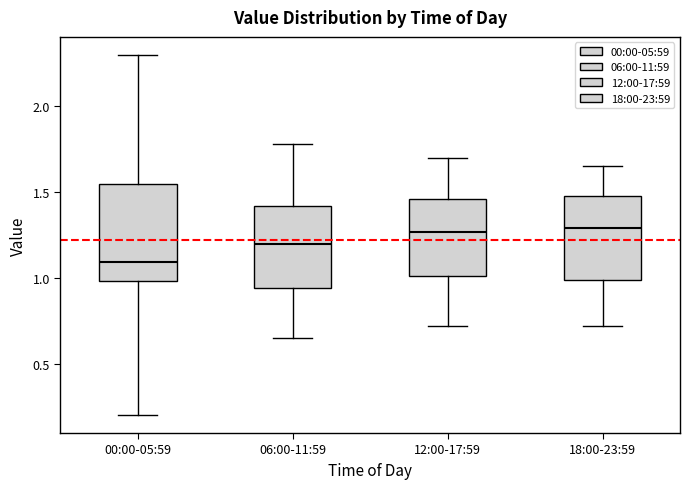

Reading left to right, transcribe this box plot: for each box, give where its median line is, the range the box spans, and where its two whiskers end, as read against the y-axis. The values are not printed on the chart, so give them approximately, as read against the axis.

00:00-05:59: median 1.10, box 1.00 to 1.55, whiskers 0.20 to 2.30
06:00-11:59: median 1.20, box 0.95 to 1.40, whiskers 0.65 to 1.80
12:00-17:59: median 1.25, box 1.00 to 1.45, whiskers 0.70 to 1.70
18:00-23:59: median 1.30, box 1.00 to 1.50, whiskers 0.70 to 1.65